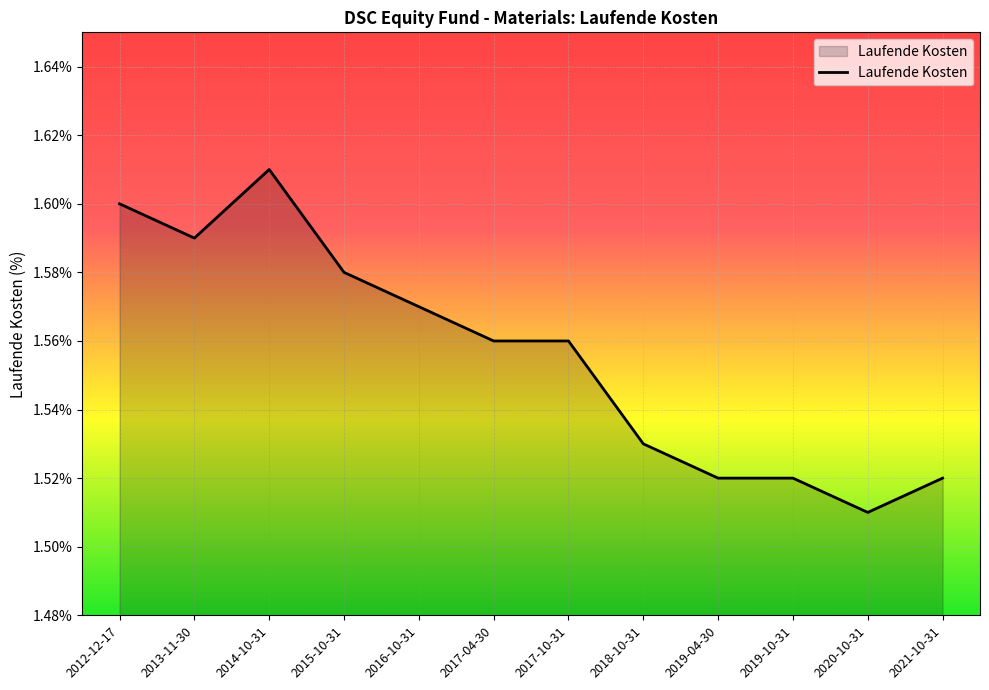

Where is the first local minimum?

2013-11-30